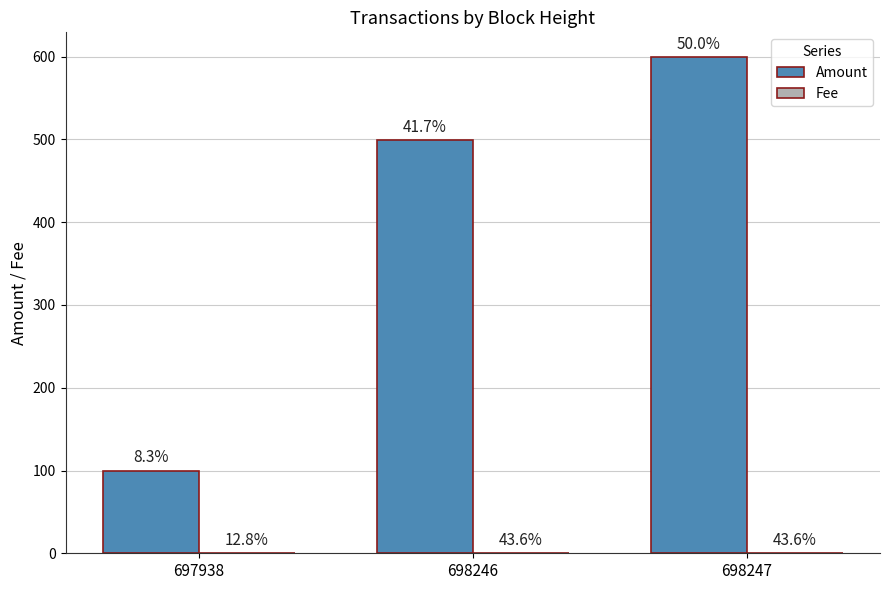

At which category is the sum across all series the highest?

698247